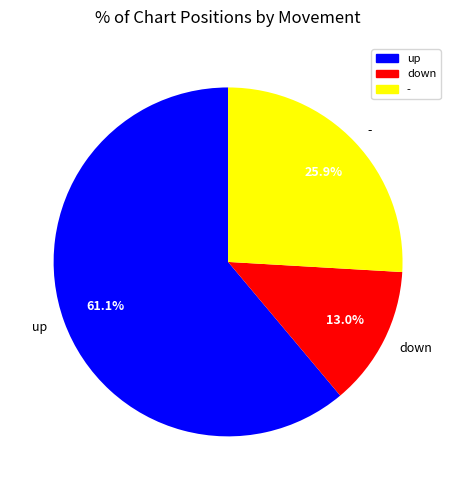

To the nearest percent, what is the difference between the largest and smallest slice percentages?

48%